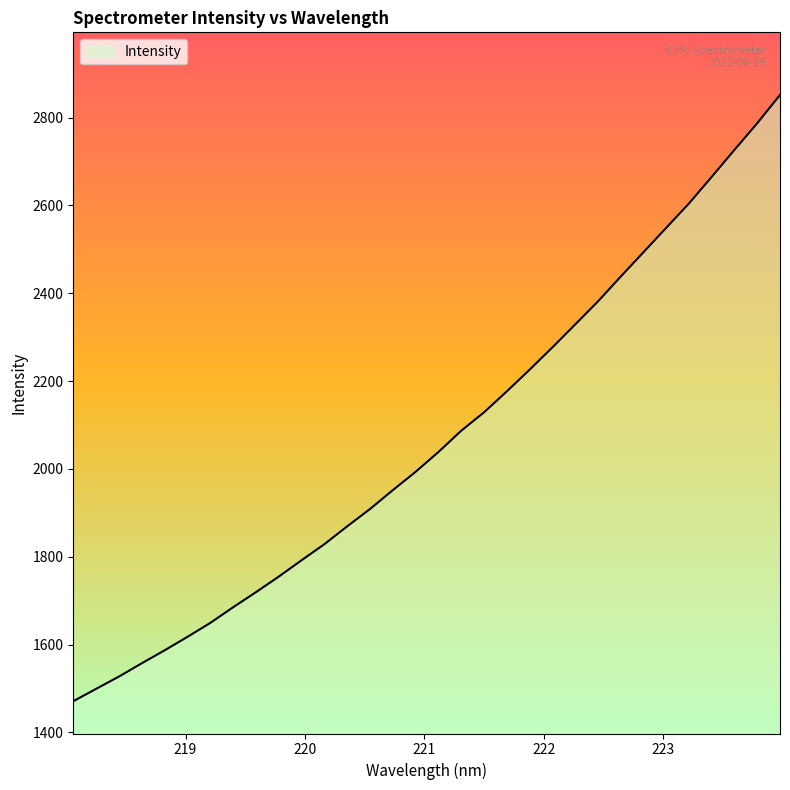

What is the difference between the maximum and minimum values?

1380.4